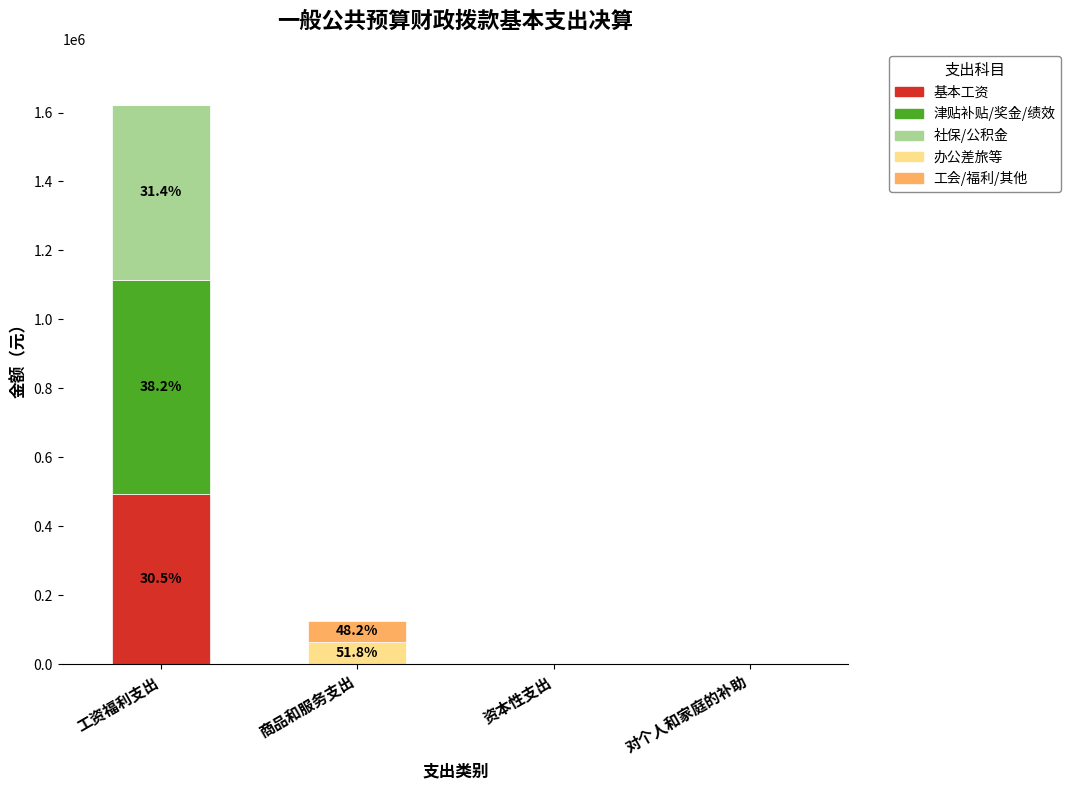

What is the total value across all series at 商品和服务支出?

125785.7